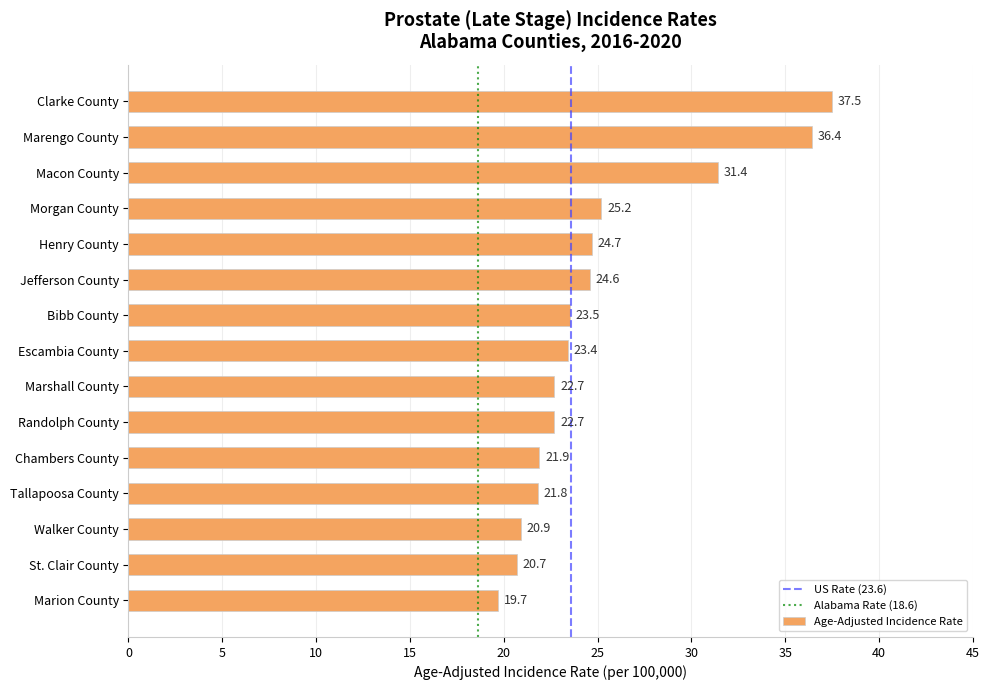

Where is the data nearest to the value 28?

Morgan County